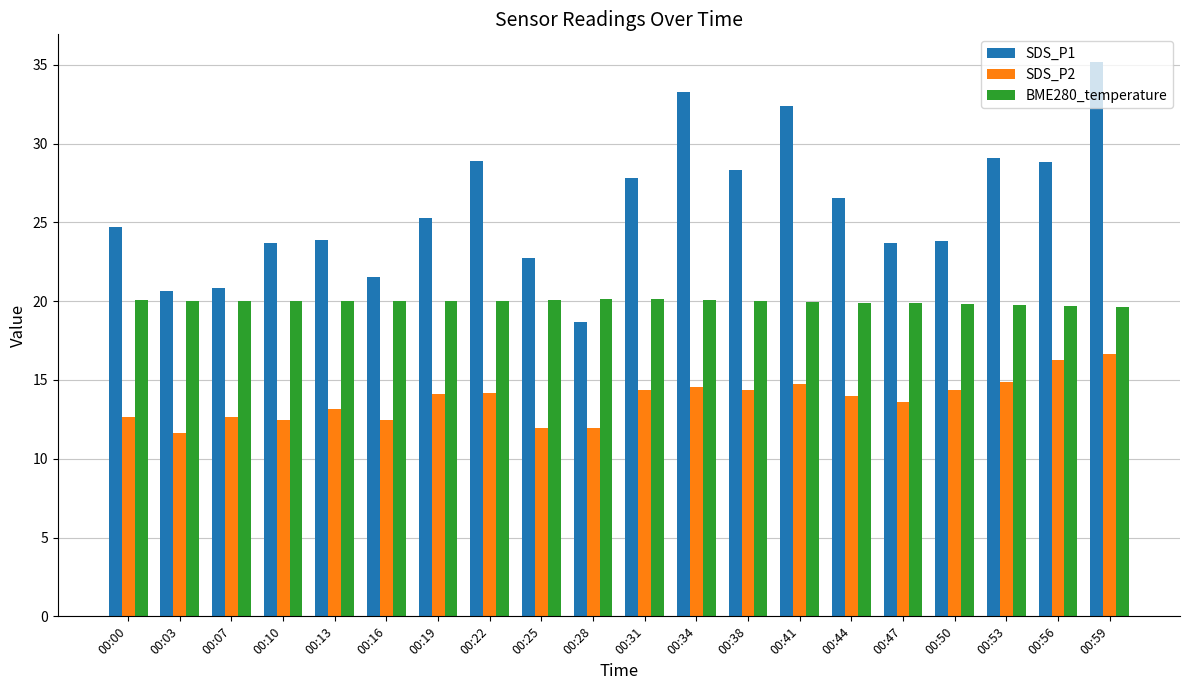

What is the value of the BME280_temperature bar at the 9th from the left?

20.1